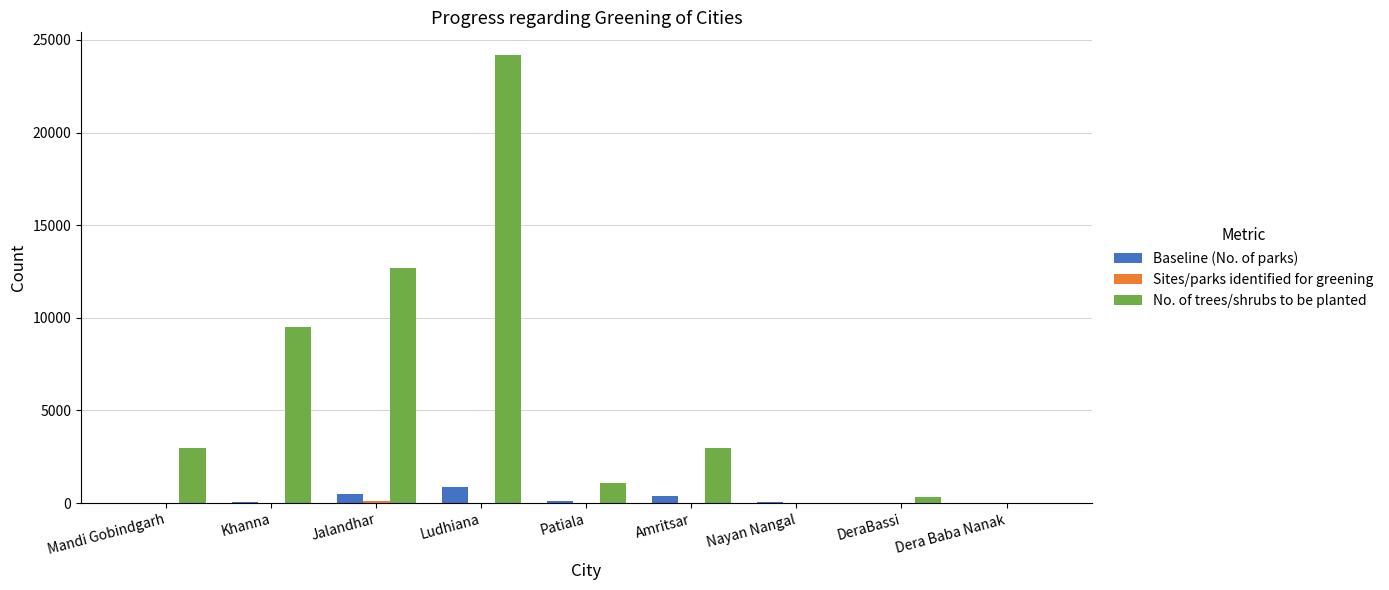

What is the sum of all Baseline (No. of parks) values?

1958